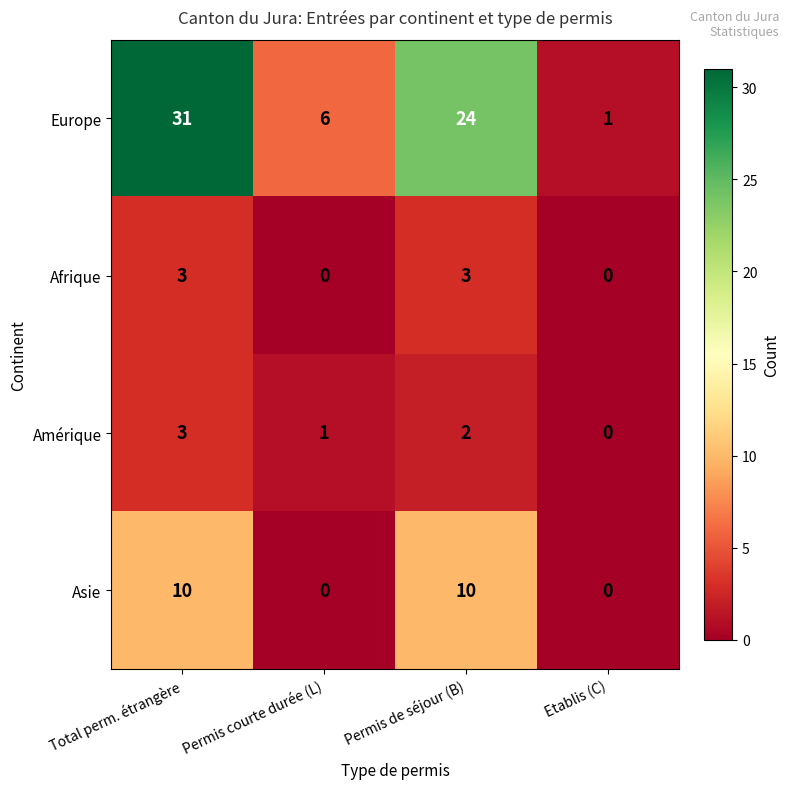

What is the greatest value displayed?

31